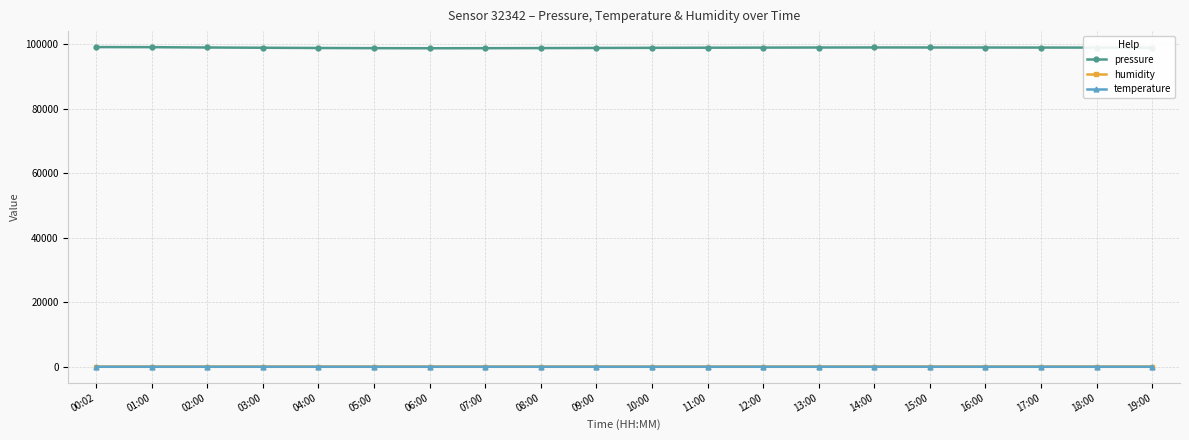

What is the lowest value of the pressure series?

98720.0